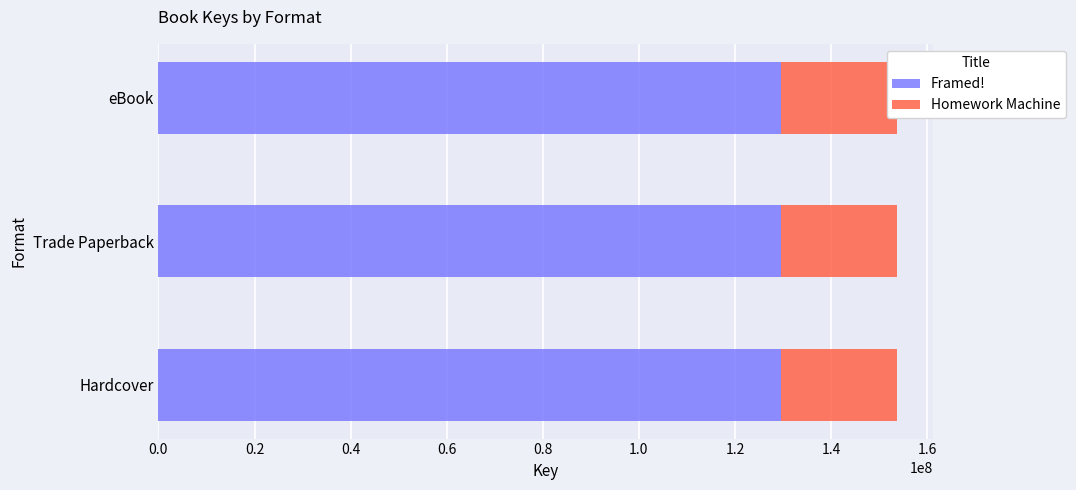

Count the number of data series in this chart.

2